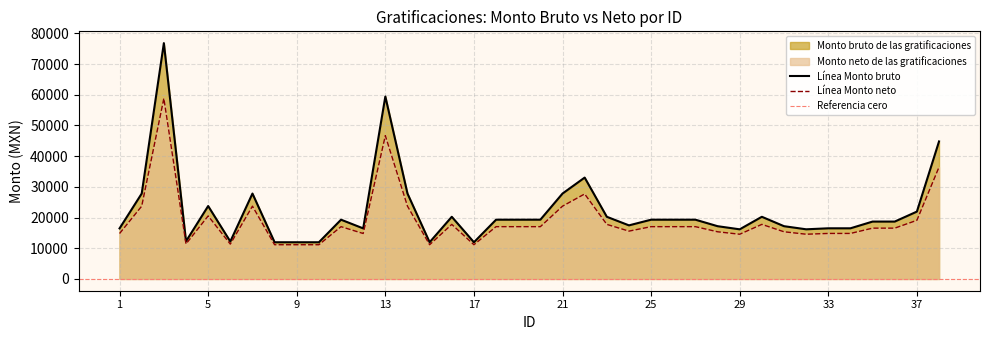

Reading left to right, transcribe all the data shown in this chart.

Monto bruto de las gratificaciones: 16463.5	27810.5	76809.7	12257.7	23741.8	12192.6	27810.5	11947.7	11947.5	11947.7	19297.9	16463.5	59428.7	27810.5	11947.7	20242.2	11947.5	19297.9	19297.9	19297.9	27810.5	33013.5	20242.2	17448.5	19297.9	19297.9	19297.9	17180.8	16158.4	20242.0	17180.8	16167.8	16491.5	16491.5	18682.5	18682.5	21932.0	44786.0
Monto neto de las gratificaciones: 14797.1	23699.2	58813.0	11401.2	20520.7	11346.5	23699.2	11140.8	11140.8	11140.8	17026.0	14797.1	46672.6	23699.2	11140.8	17768.7	11140.8	17026.0	17026.0	17026.0	23699.2	27678.4	17768.7	15571.7	17026.0	17026.0	17026.0	15361.2	14557.1	17768.5	15361.2	14564.5	14819.1	14819.1	16542.1	16542.1	19097.5	36422.7